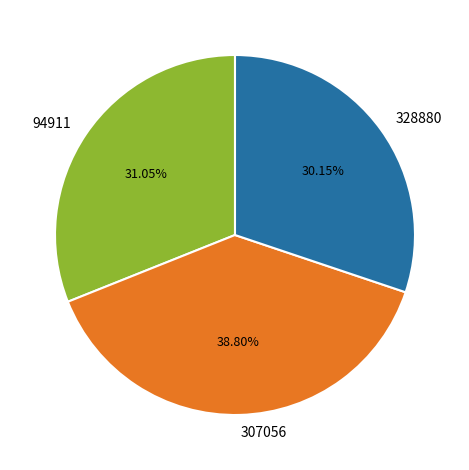

The 307056 slice represents 30% of the pie. True or false?

False